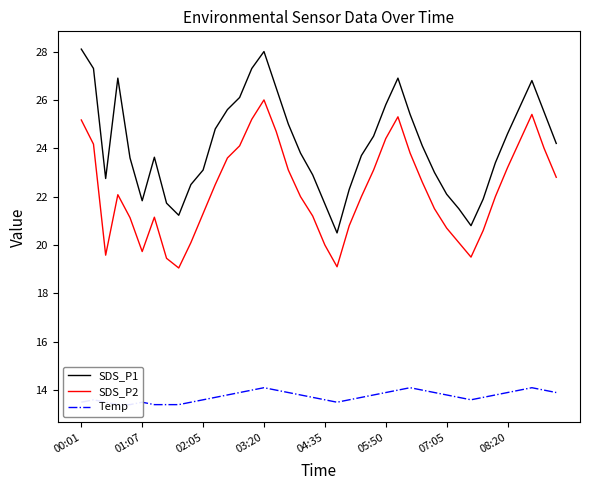

What is the lowest value of the SDS_P1 series?

20.5